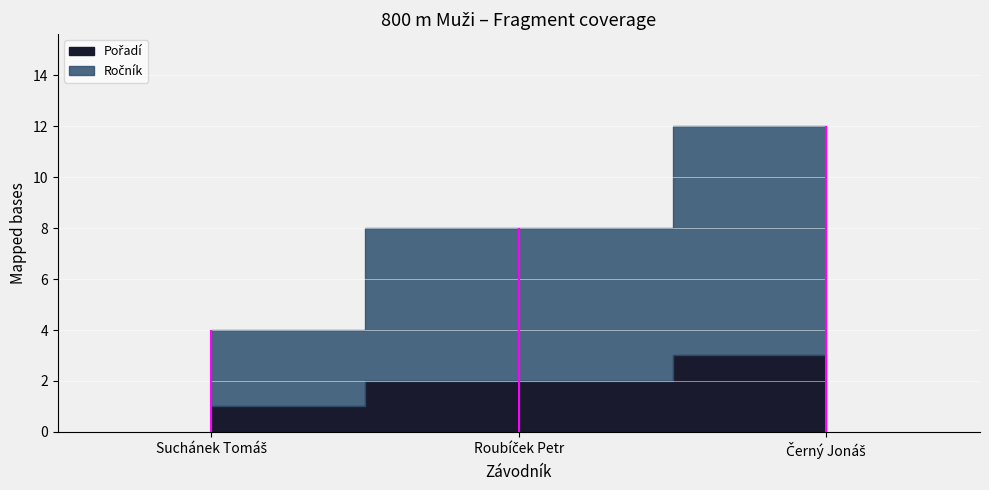

Which category has the highest value in the Ročník series?

Černý Jonáš